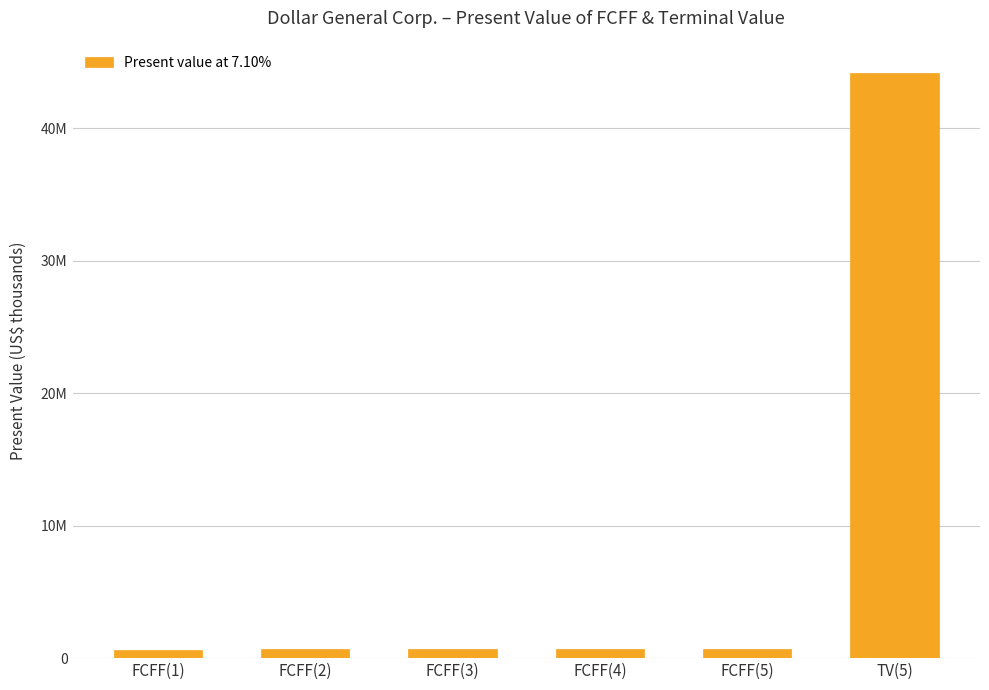

What is the value of the 6th bar from the left?

44199404